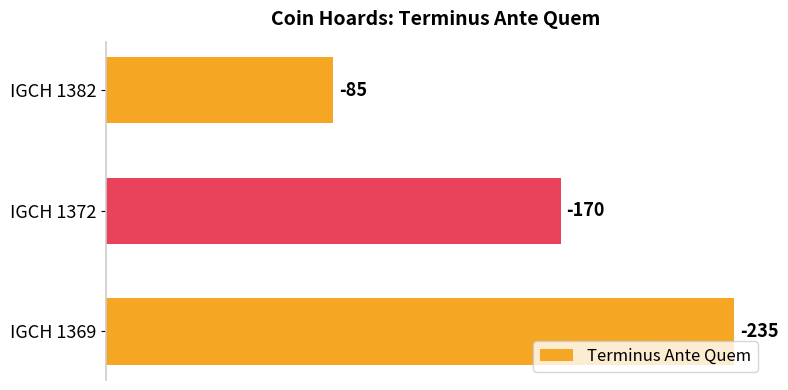

How many bars are there in total?

3